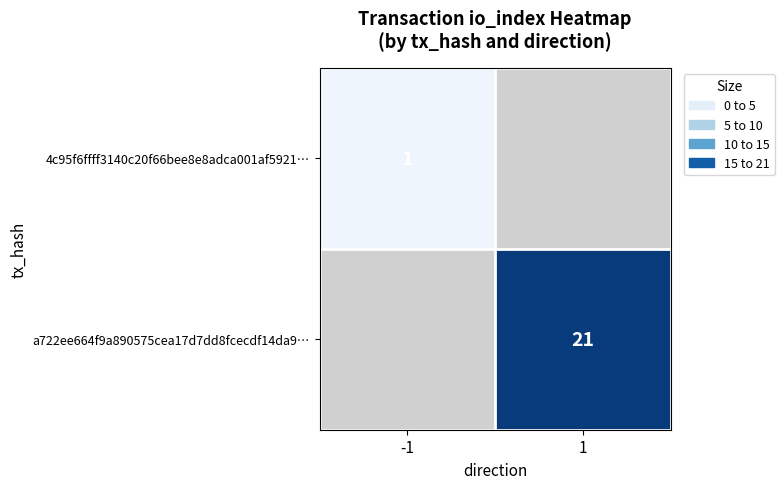

Rank the series at 1 from lowest to highest value.

4c95f6ffff3140c20f66bee8e8adca001af5921…, a722ee664f9a890575cea17d7dd8fcecdf14da9…